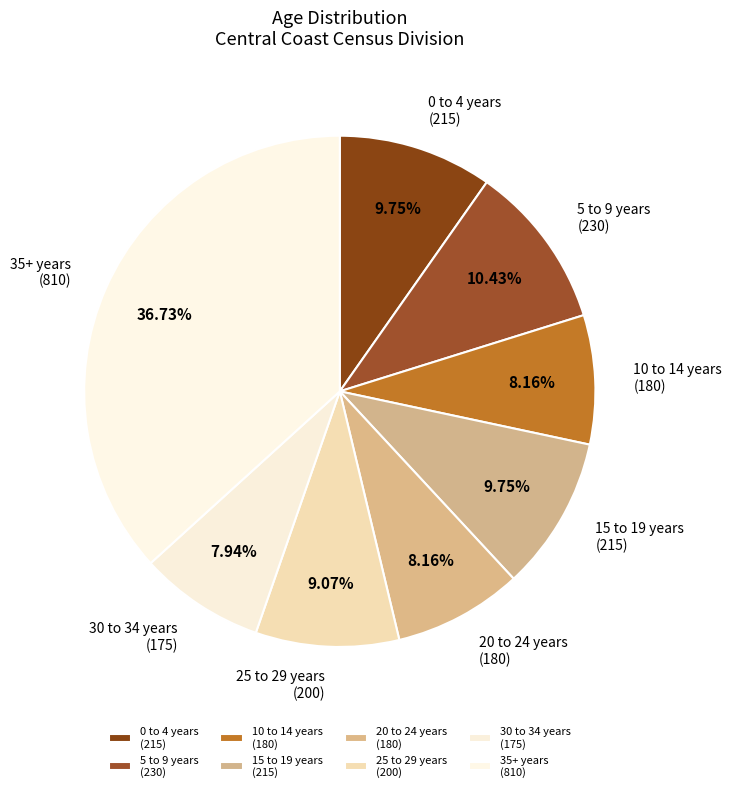

Does 25 to 29 years (200) represent more than half of the total?

No